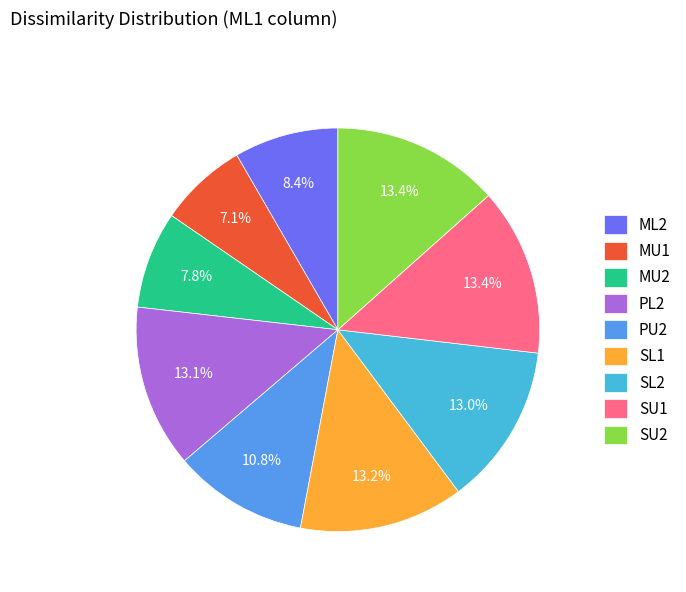

Count the number of slices in the pie.

9